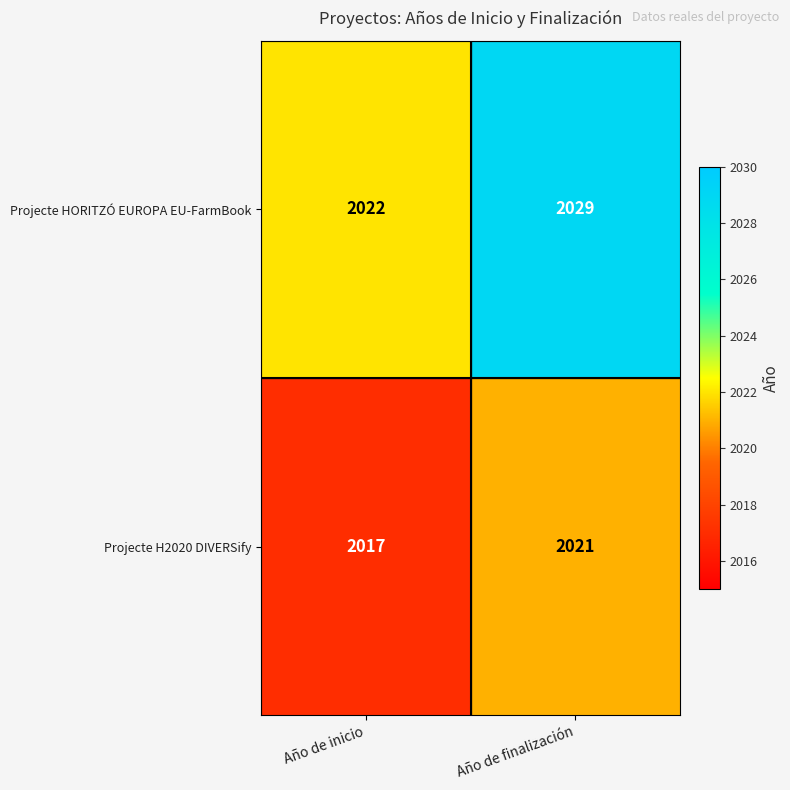

How many categories are shown in the chart?

2